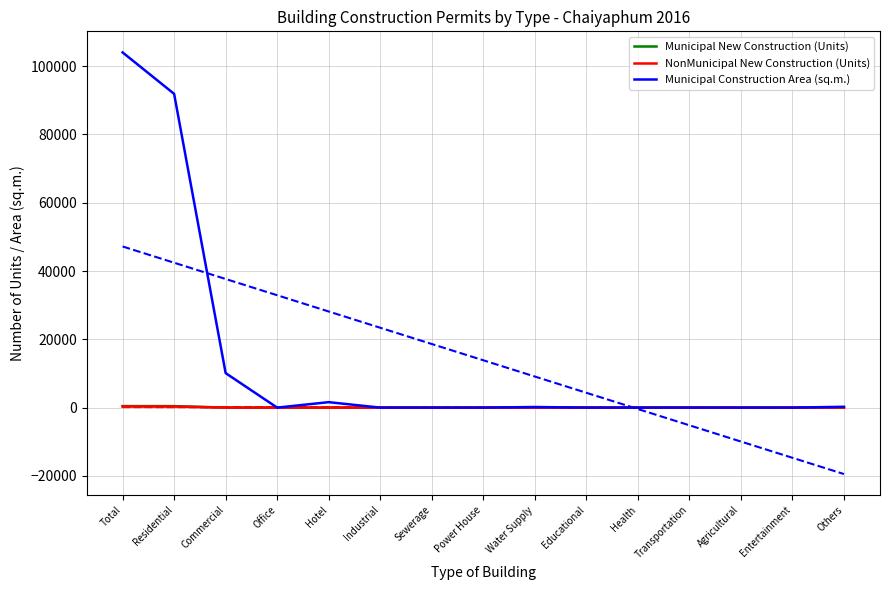

What is the difference between the second highest and second lowest values in the Municipal New Construction (Units) series?

433